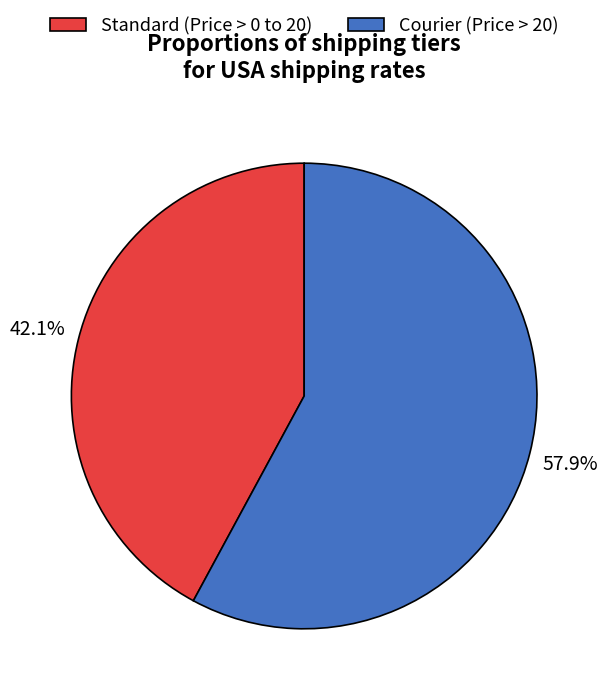

Is there a majority slice in this chart?

Yes